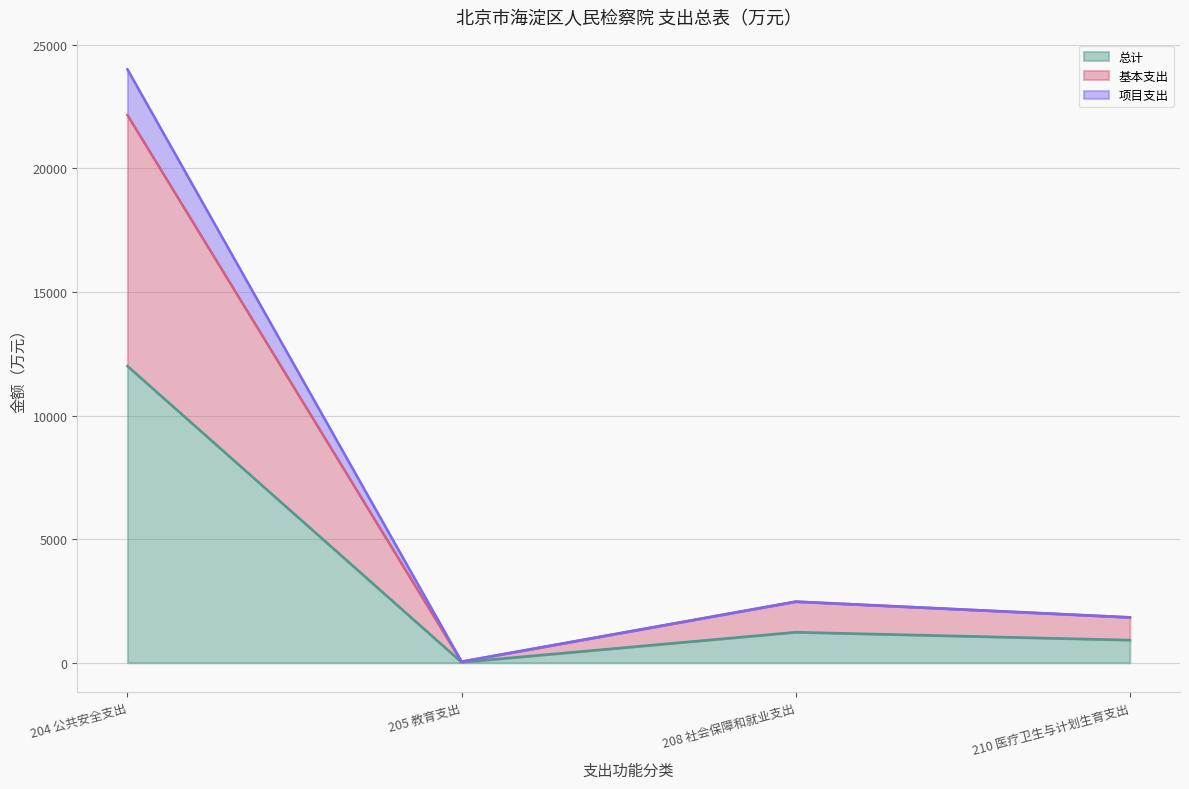

What is the value of the 项目支出 point at the 1st from the left?

24000.2